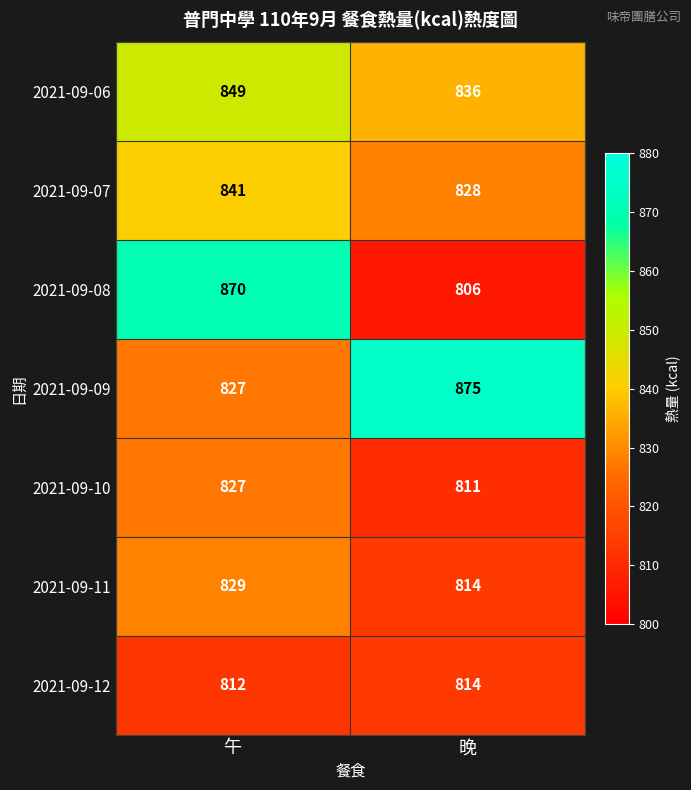

Count the number of categories in the chart.

2